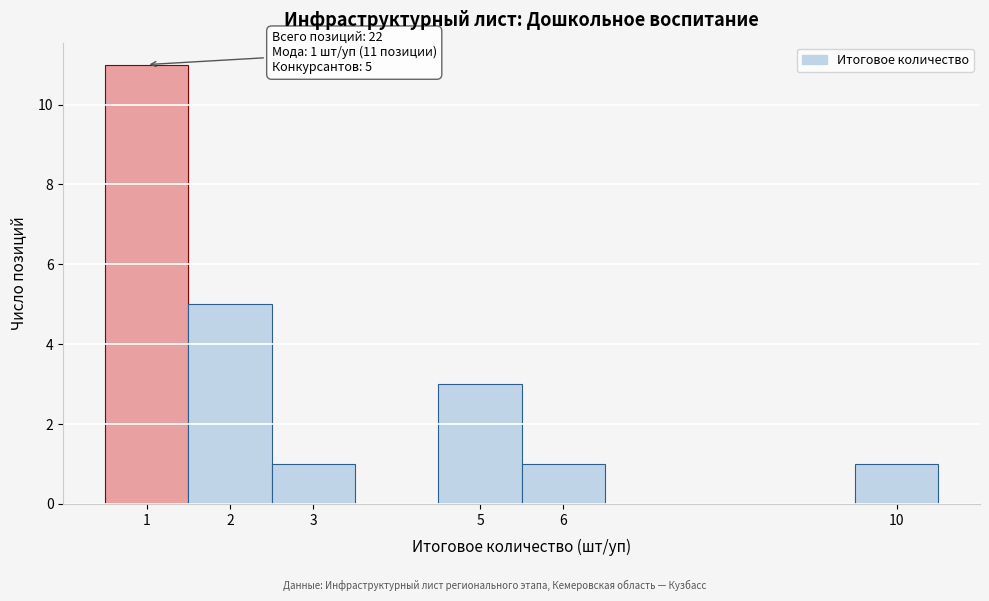

Over which range of the x-axis is the bar tallest?

0.5 to 1.5